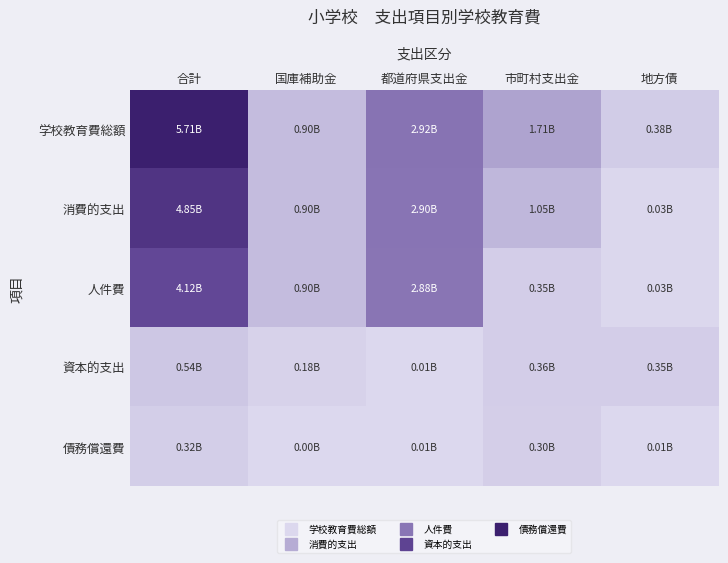

Rank the series at 合計 from highest to lowest value.

学校教育費総額, 消費的支出, 人件費, 資本的支出, 債務償還費